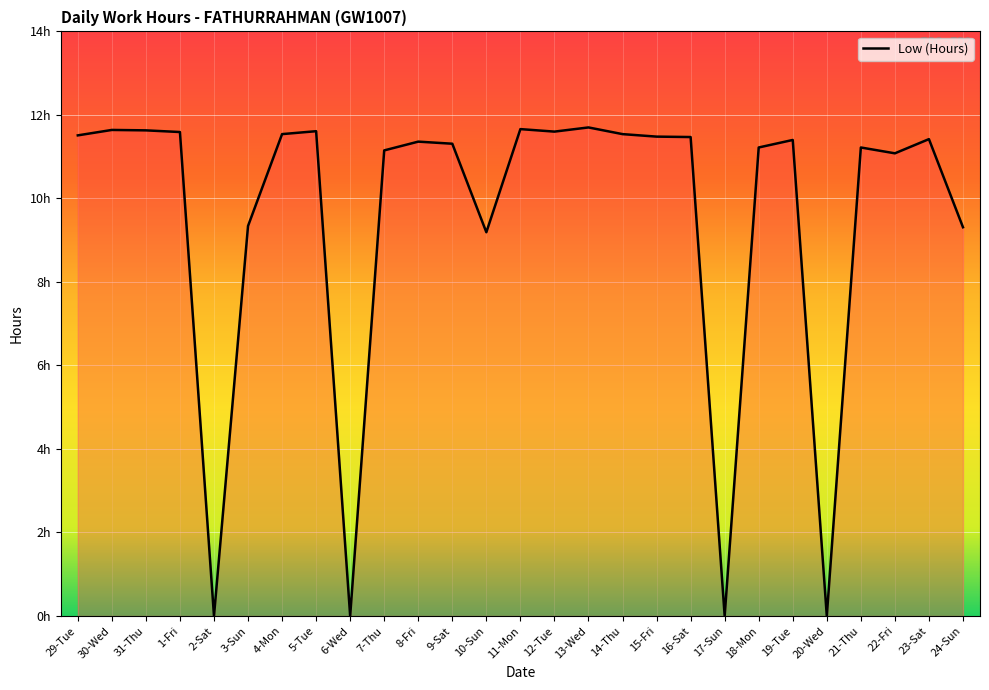

What is the label of the 3rd point from the right?

22-Fri